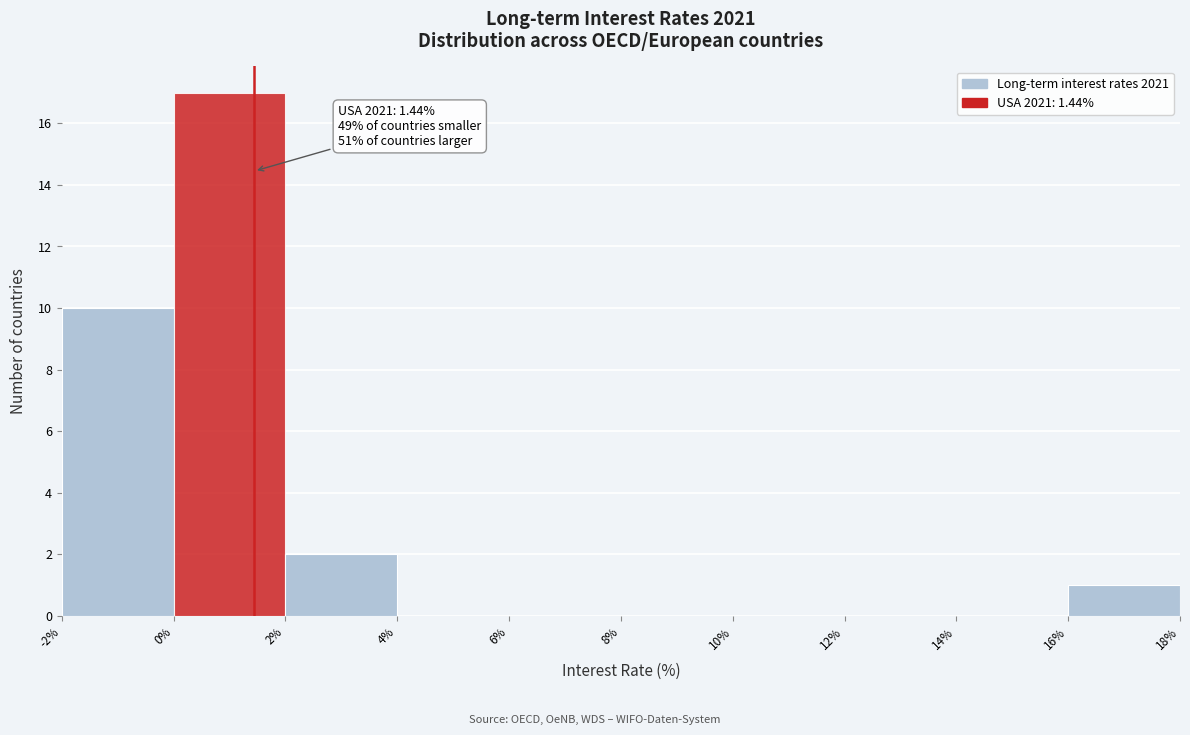

Over which range of the x-axis is the bar tallest?

0% to 2%